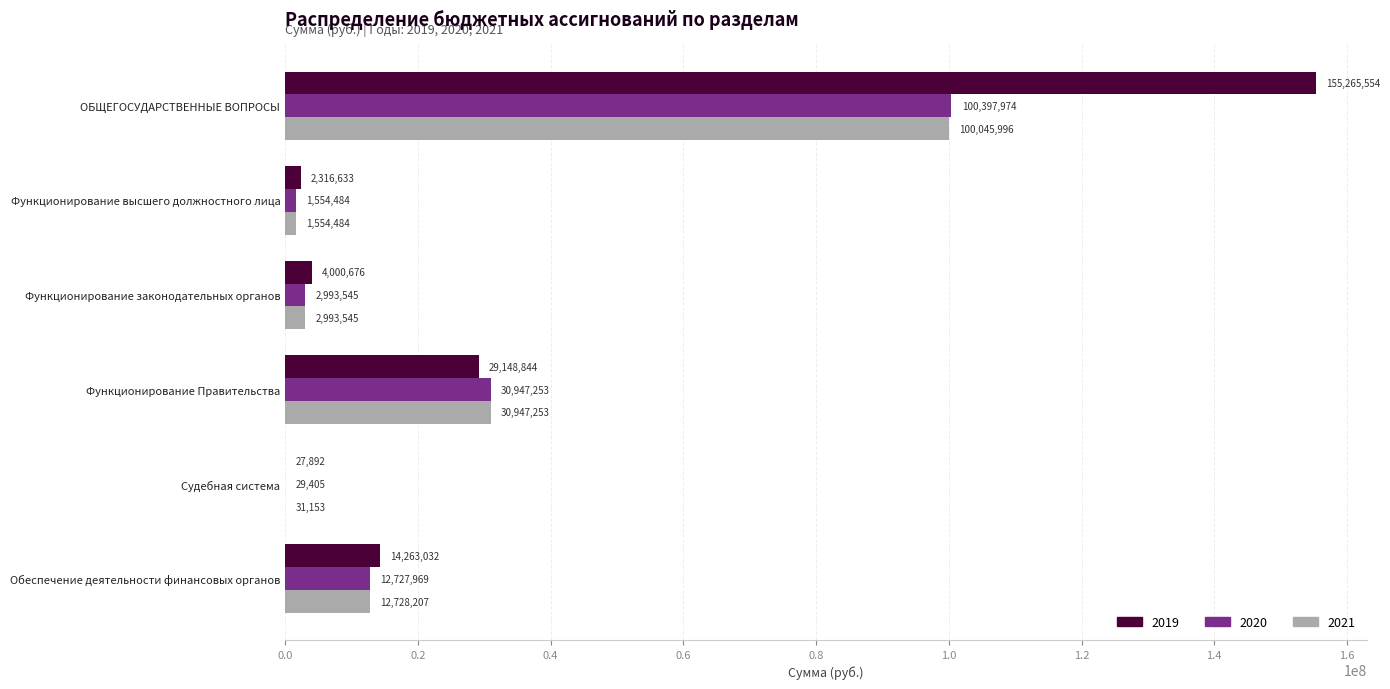

Which series has the largest range (max minus min)?

2019